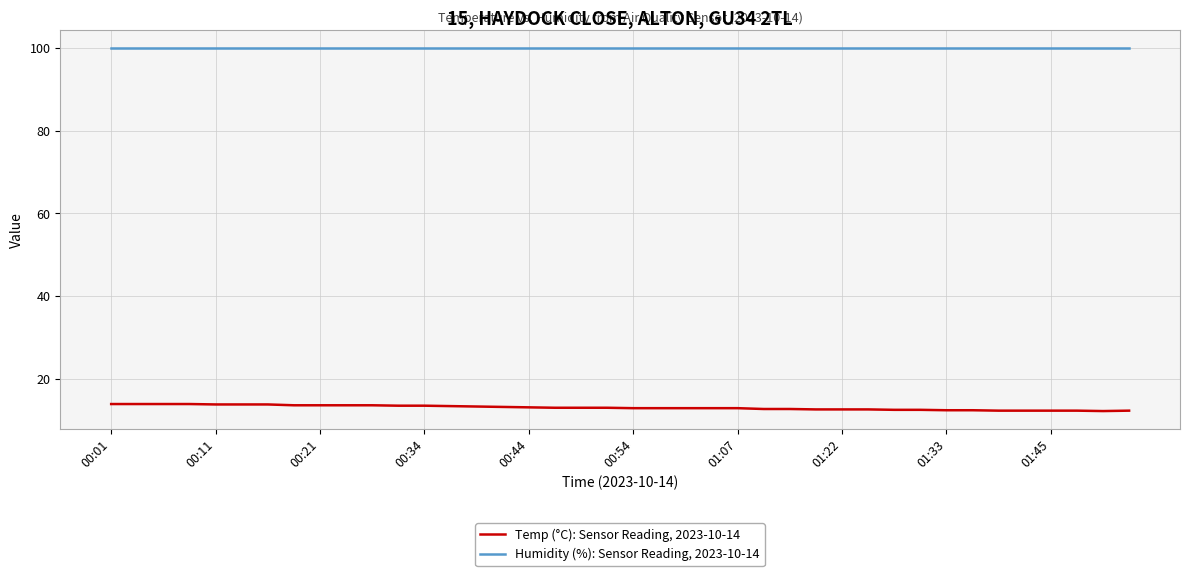

True or false: Humidity (%): Sensor Reading, 2023-10-14 and Temp (°C): Sensor Reading, 2023-10-14 intersect in this chart.

False